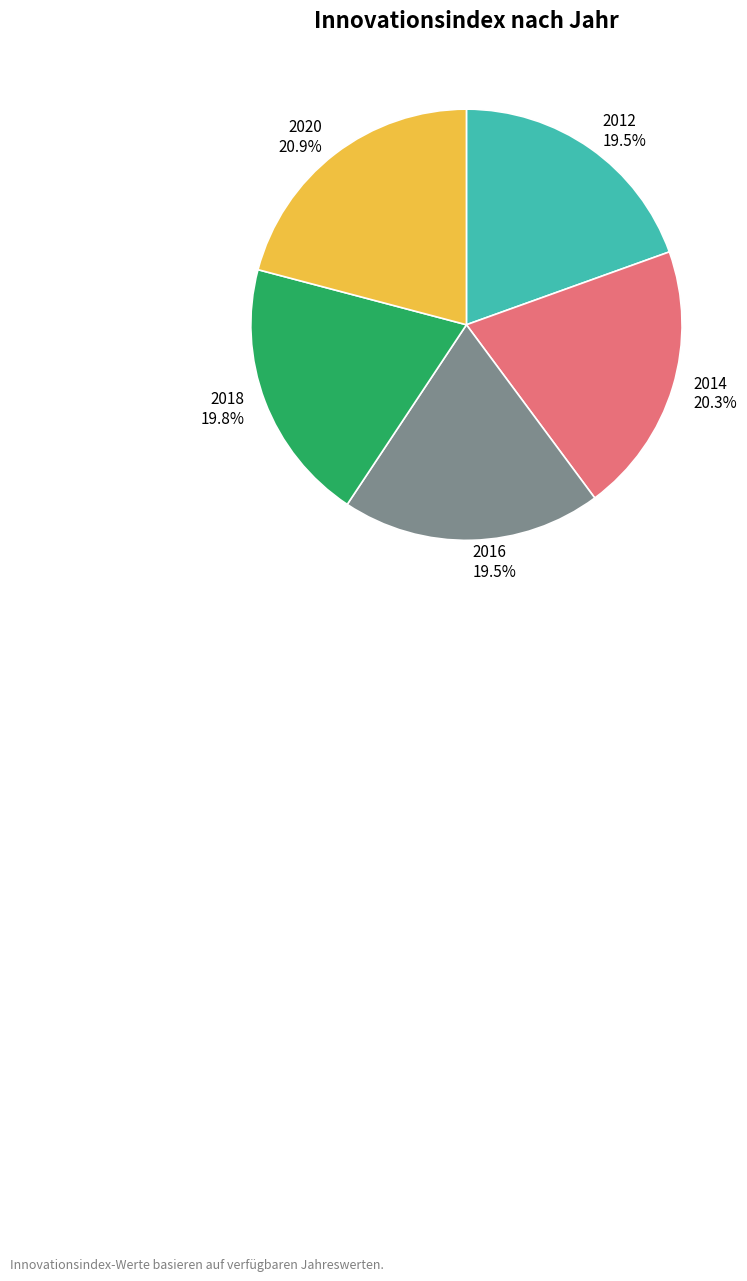

The 2020 slice represents 16% of the pie. True or false?

False